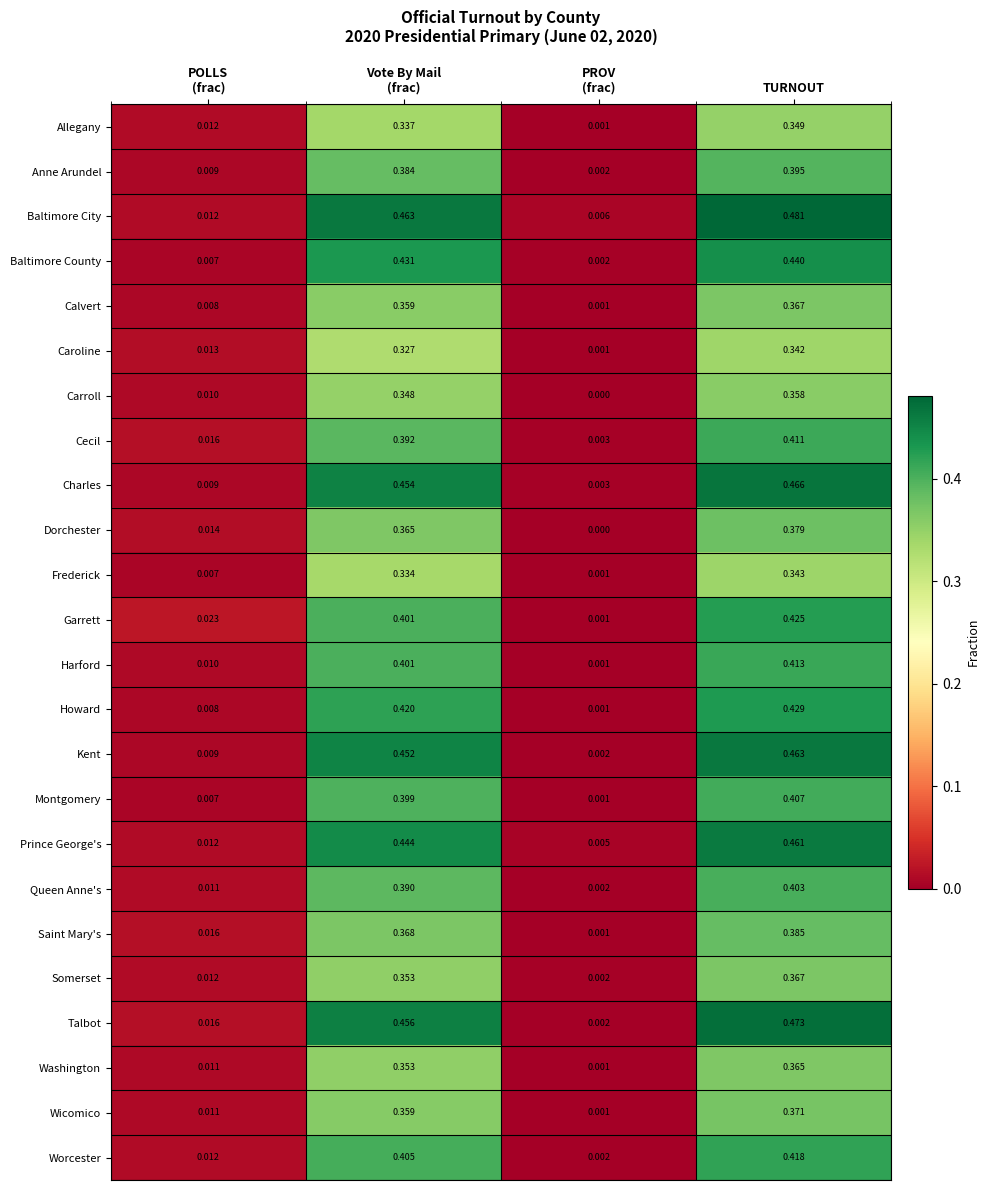

At which category is the sum across all series the highest?

TURNOUT